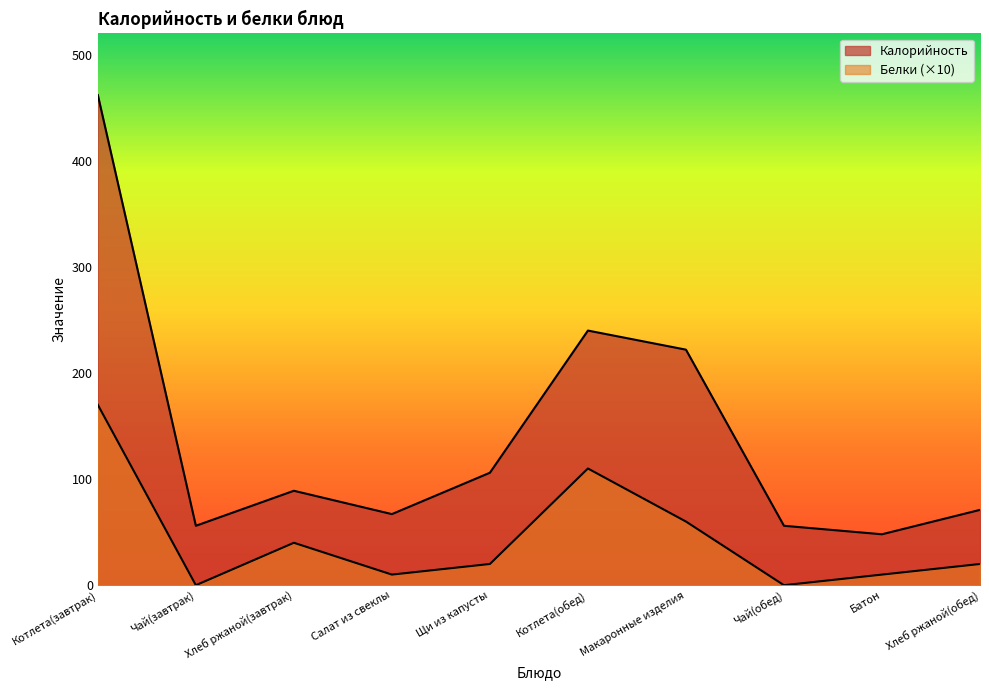

True or false: Калорийность and Белки cross at least once.

False